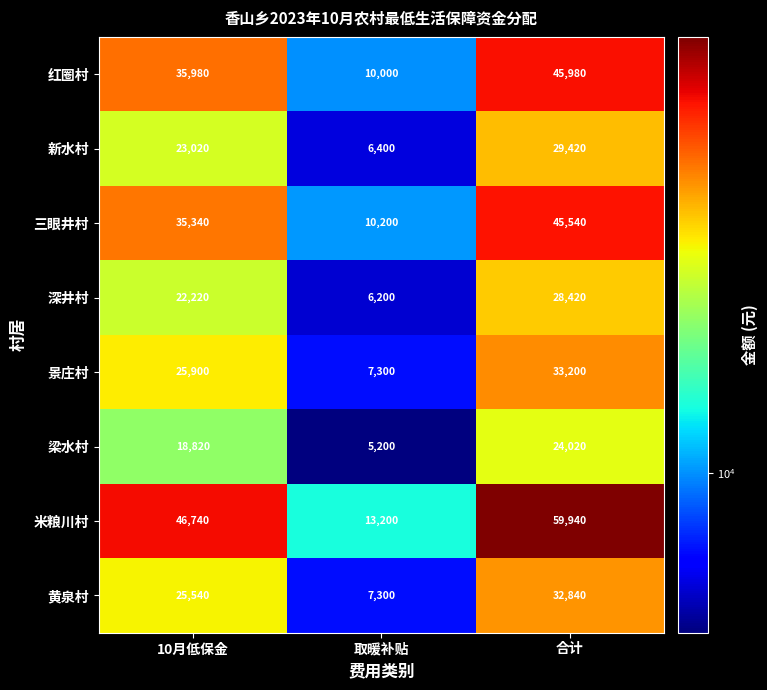

What is the smallest value displayed?

5200